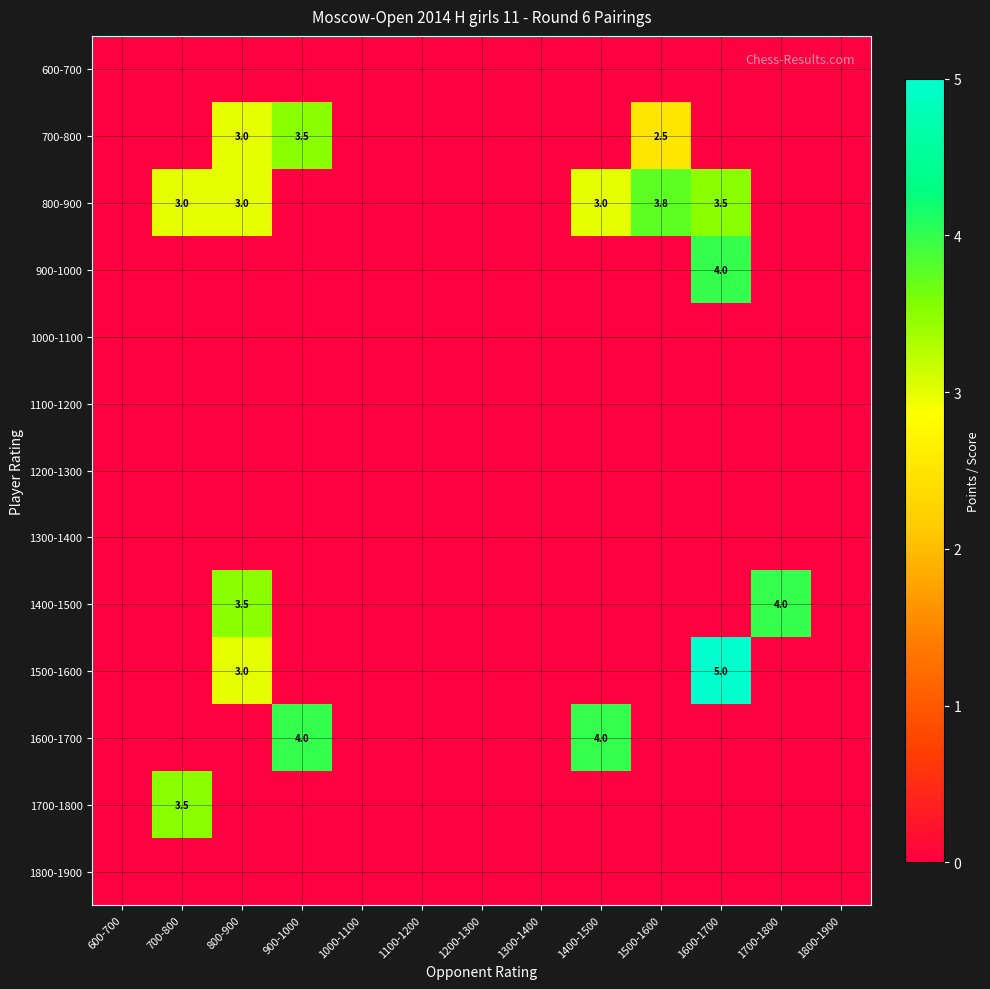

True or false: 1600-1700 has a value of 1.2 at 1400-1500.

False